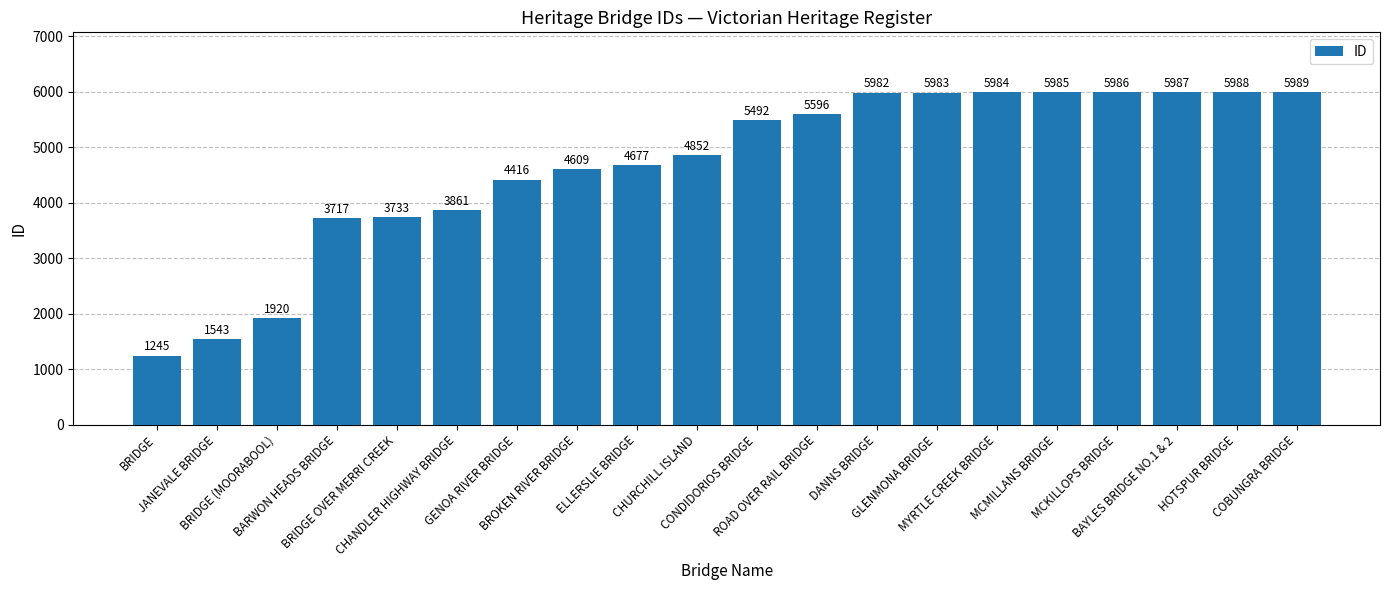

List the labels in order of value, largest first.

COBUNGRA BRIDGE, HOTSPUR BRIDGE, BAYLES BRIDGE NO.1 & 2, MCKILLOPS BRIDGE, MCMILLANS BRIDGE, MYRTLE CREEK BRIDGE, GLENMONA BRIDGE, DANNS BRIDGE, ROAD OVER RAIL BRIDGE, CONDIDORIOS BRIDGE, CHURCHILL ISLAND, ELLERSLIE BRIDGE, BROKEN RIVER BRIDGE, GENOA RIVER BRIDGE, CHANDLER HIGHWAY BRIDGE, BRIDGE OVER MERRI CREEK, BARWON HEADS BRIDGE, BRIDGE (MOORABOOL), JANEVALE BRIDGE, BRIDGE